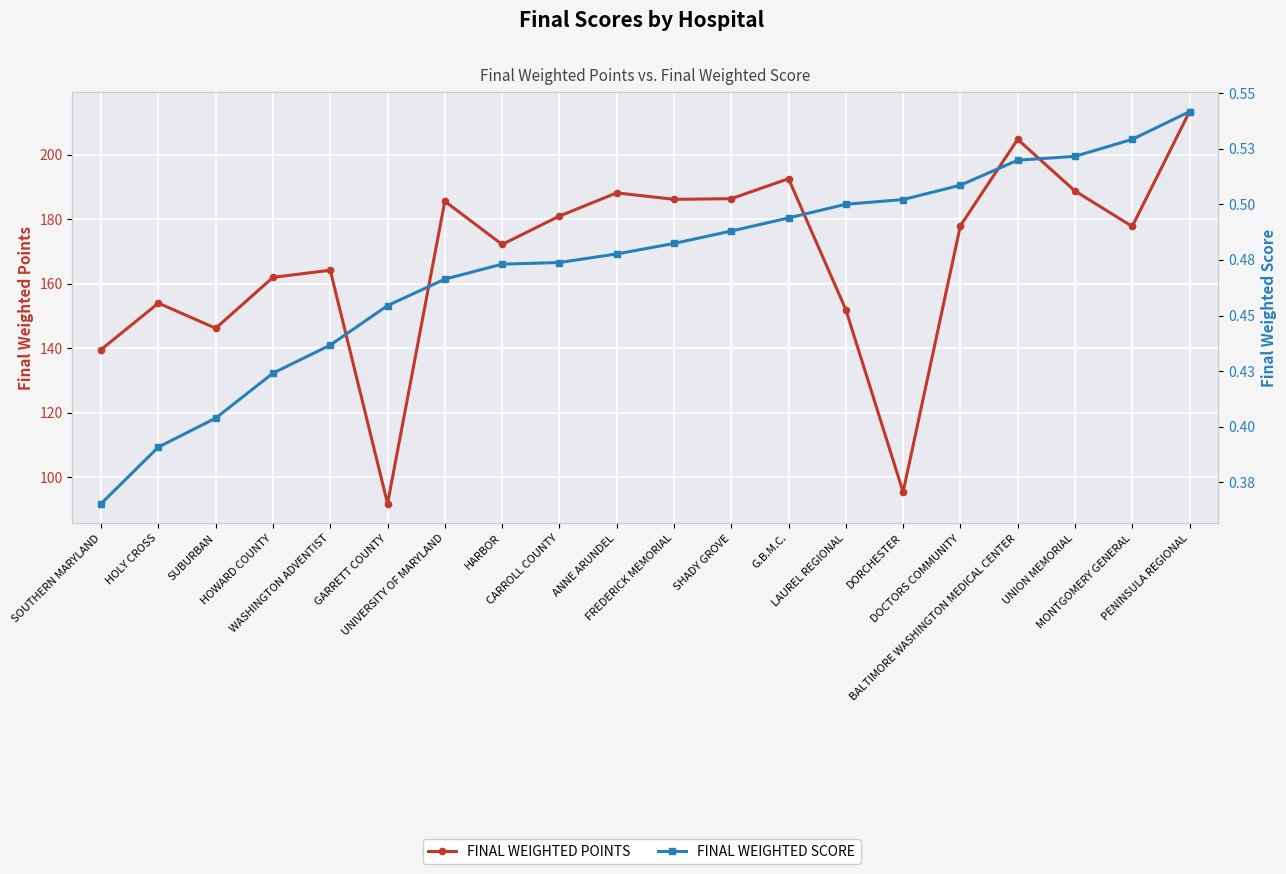

Which category has the highest value in the FINAL WEIGHTED SCORE series?

PENINSULA REGIONAL